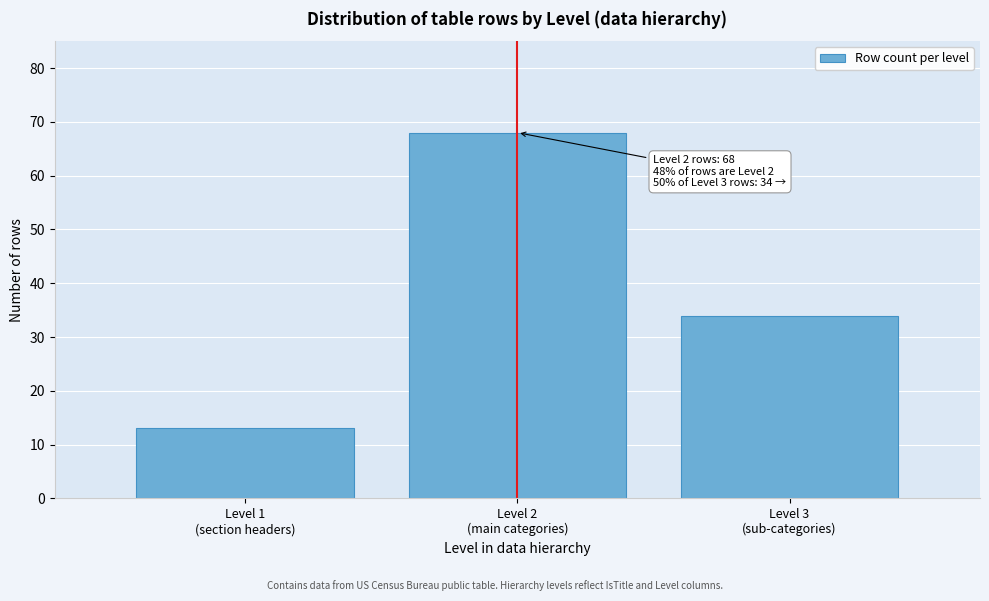

Reading left to right, list all the values displayed in this chart.

13	68	34